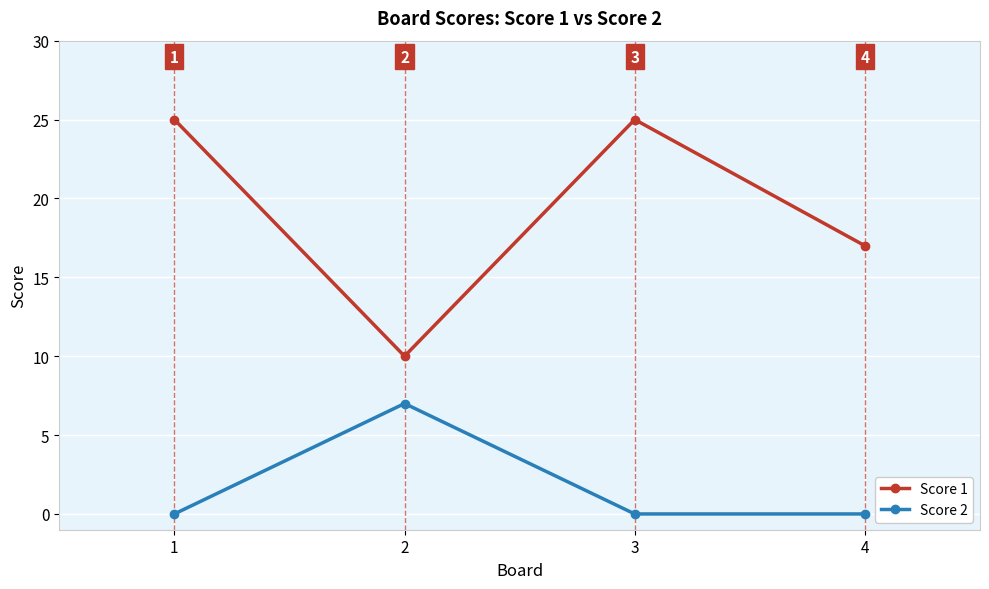

Reading left to right, transcribe all the data shown in this chart.

Score 1: 25	10	25	17
Score 2: 0	7	0	0